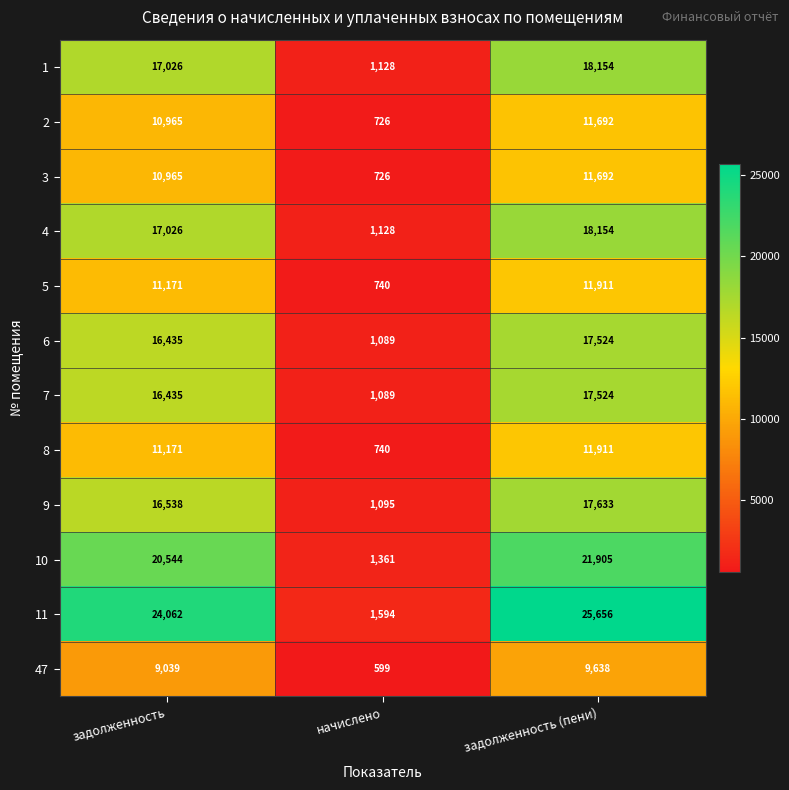

At how many categories does at least one series exceed 1735?

2